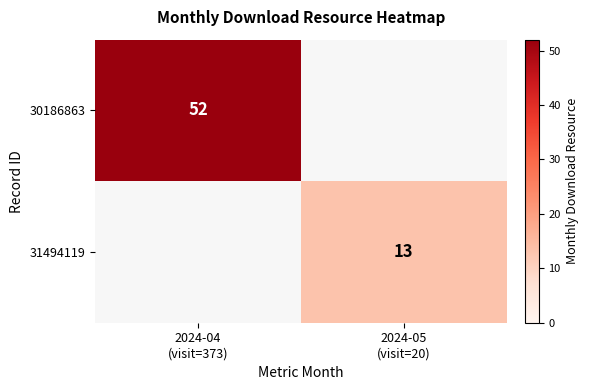

The value of 31494119 at 2024-05 (visit=20) is 18.2. True or false?

False